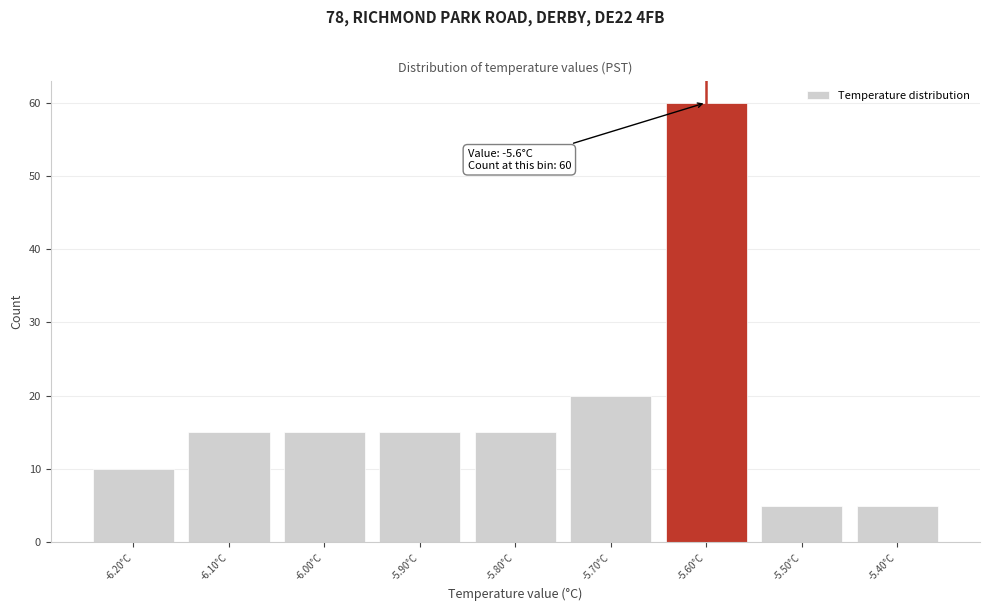

Which range on the x-axis has the tallest bar?

-5.65 to -5.55